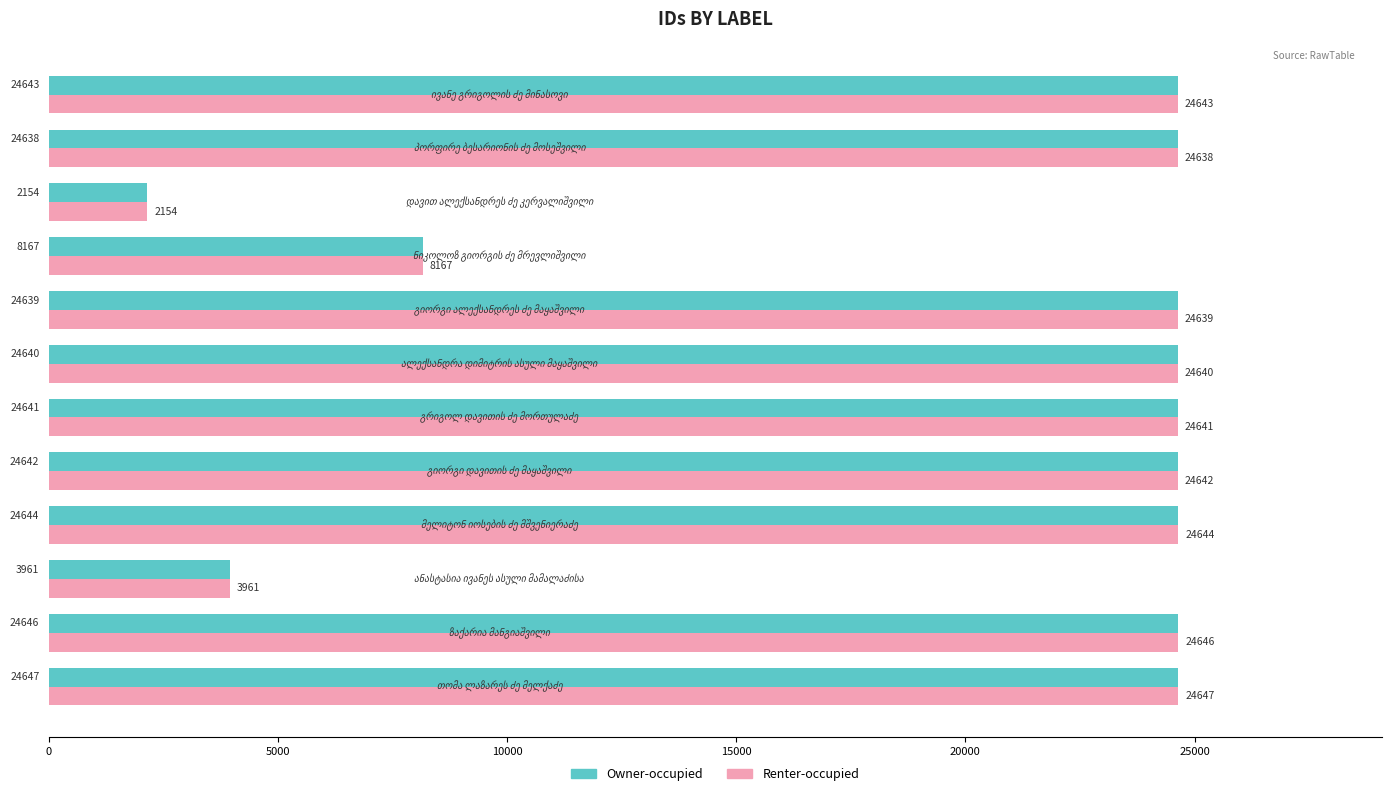

What is the maximum value for Owner-occupied?

24647